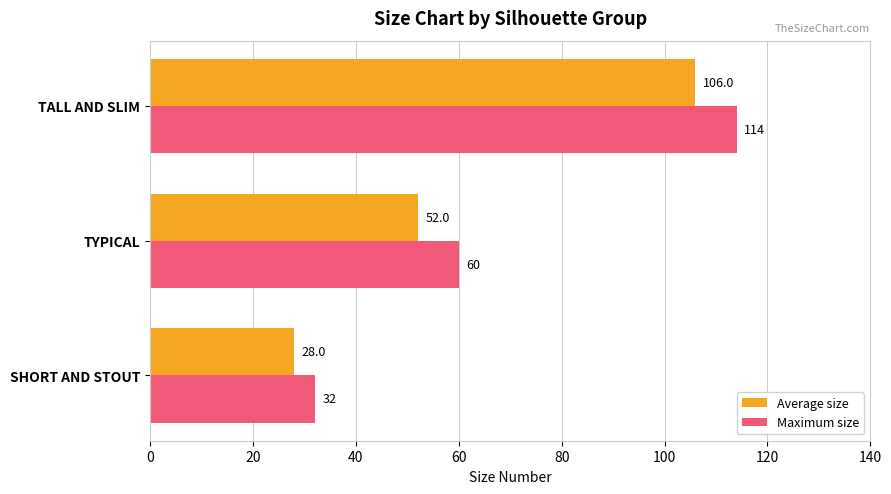

Which category has the highest value in the Average size series?

TALL AND SLIM